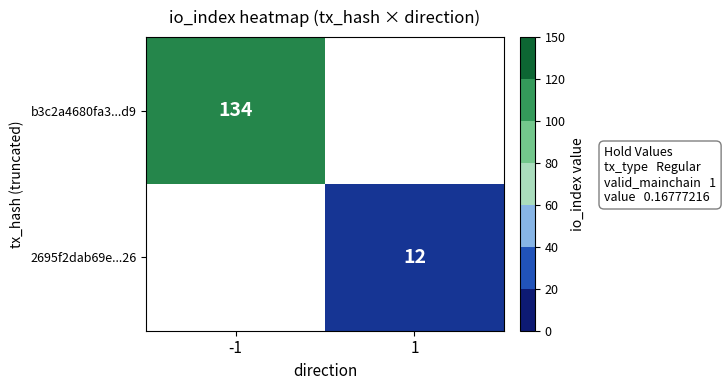

Which label corresponds to the largest value in the chart?

-1